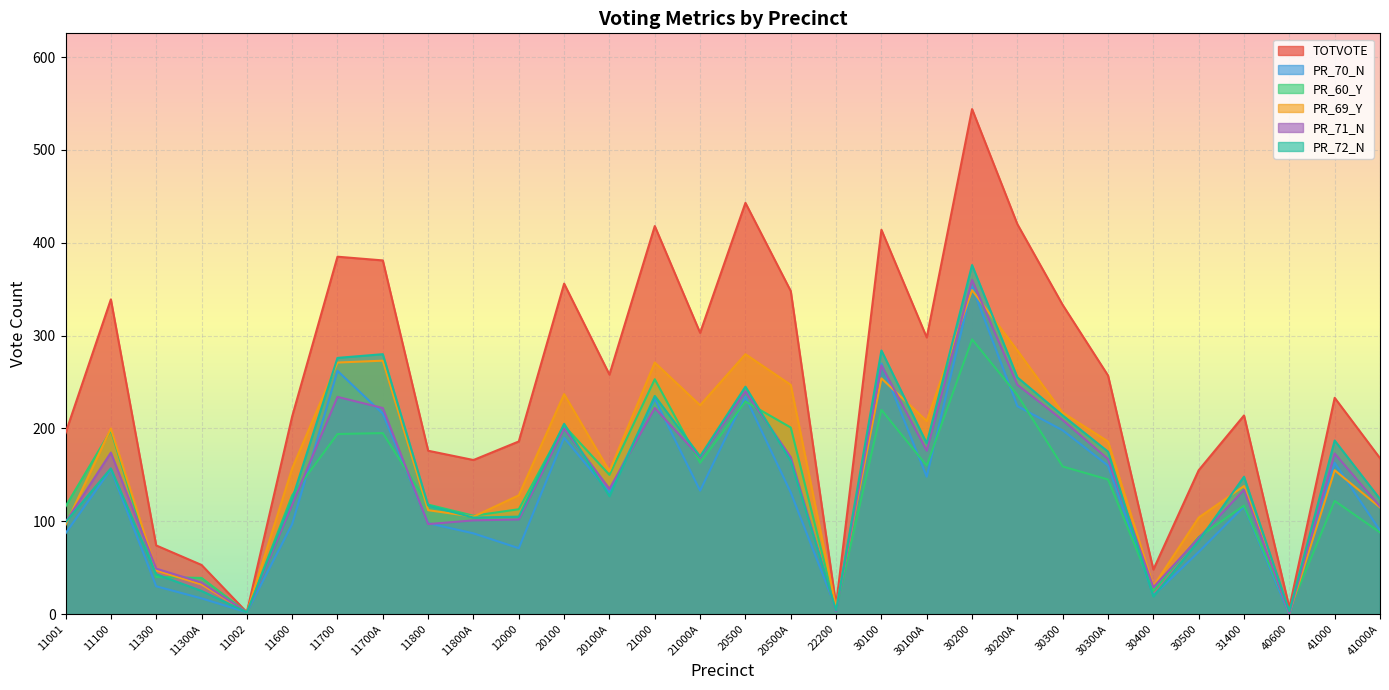

True or false: PR_60_Y and PR_69_Y intersect in this chart.

True